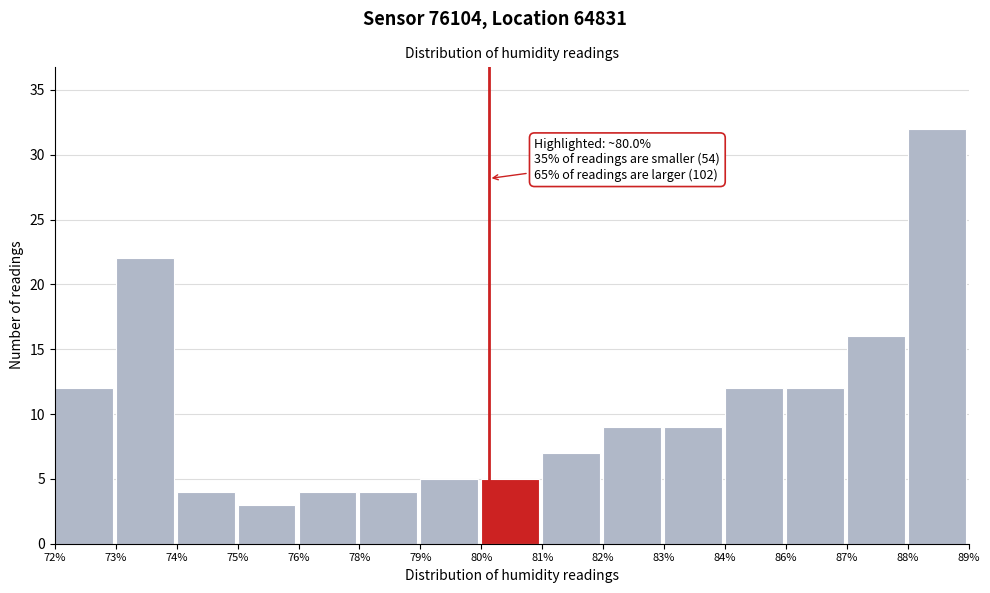

Reading left to right, extract all data points from this chart.

72%=12	73%=22	74%=4	75%=3	76%=4	78%=4	79%=5	80%=5	81%=7	82%=9	83%=9	84%=12	86%=12	87%=16	88%=32